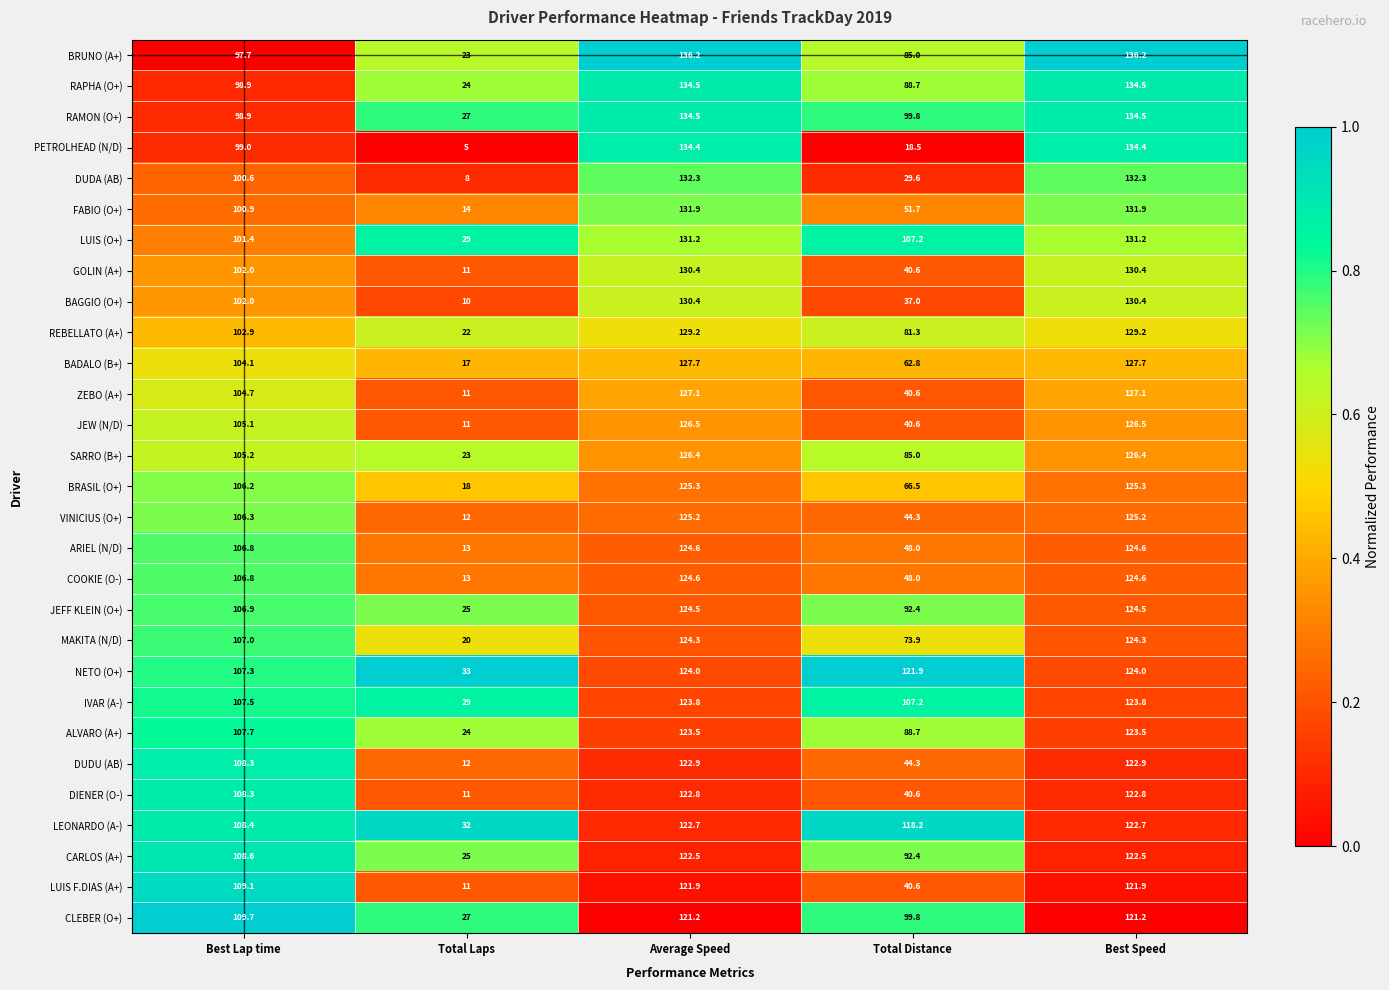

How many data points in CARLOS (A+) are above 108?

3